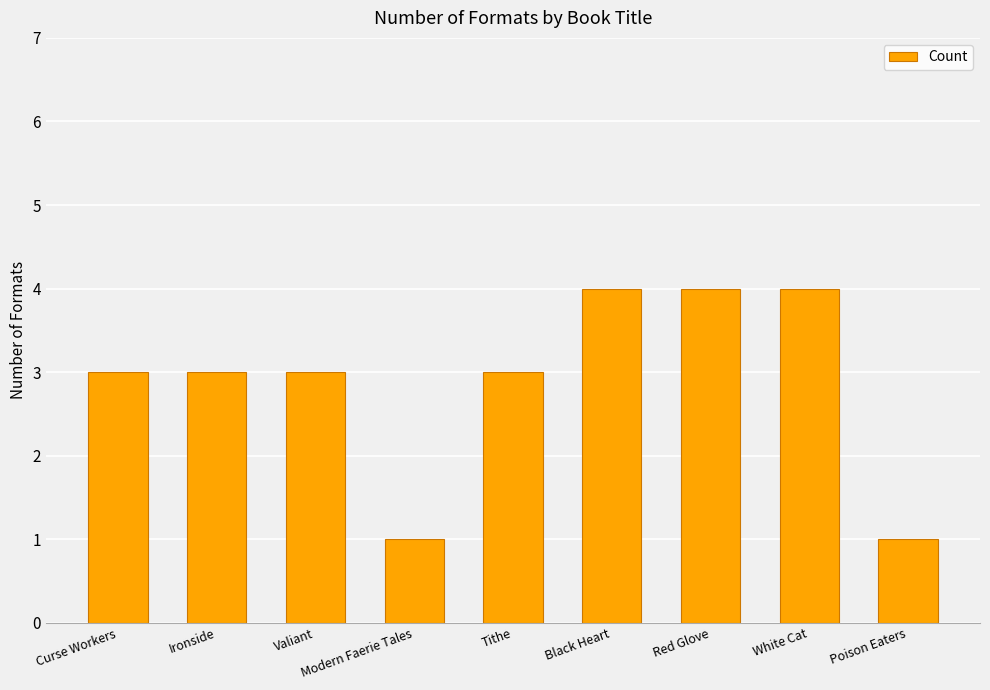

What is the greatest value displayed?

4